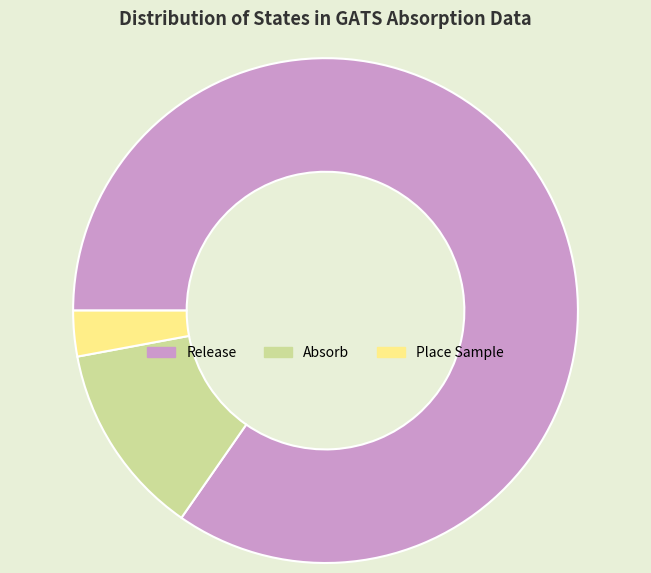

Between Release and Place Sample, which is larger?

Release